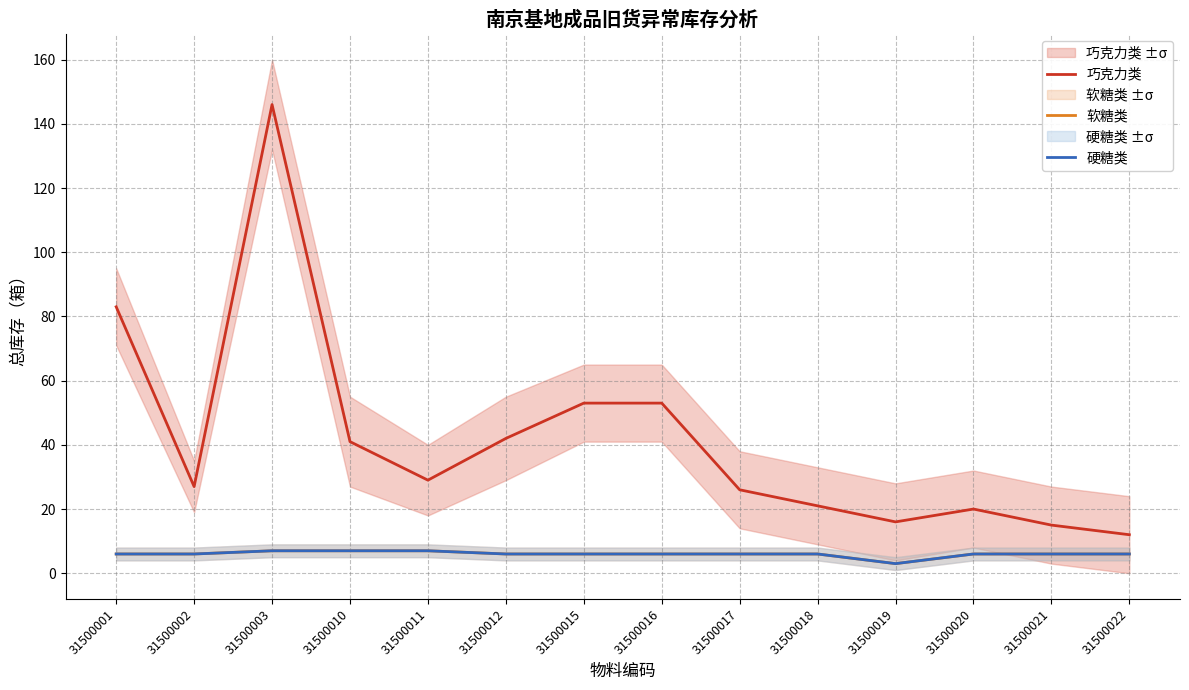

What is the greatest value displayed?

146